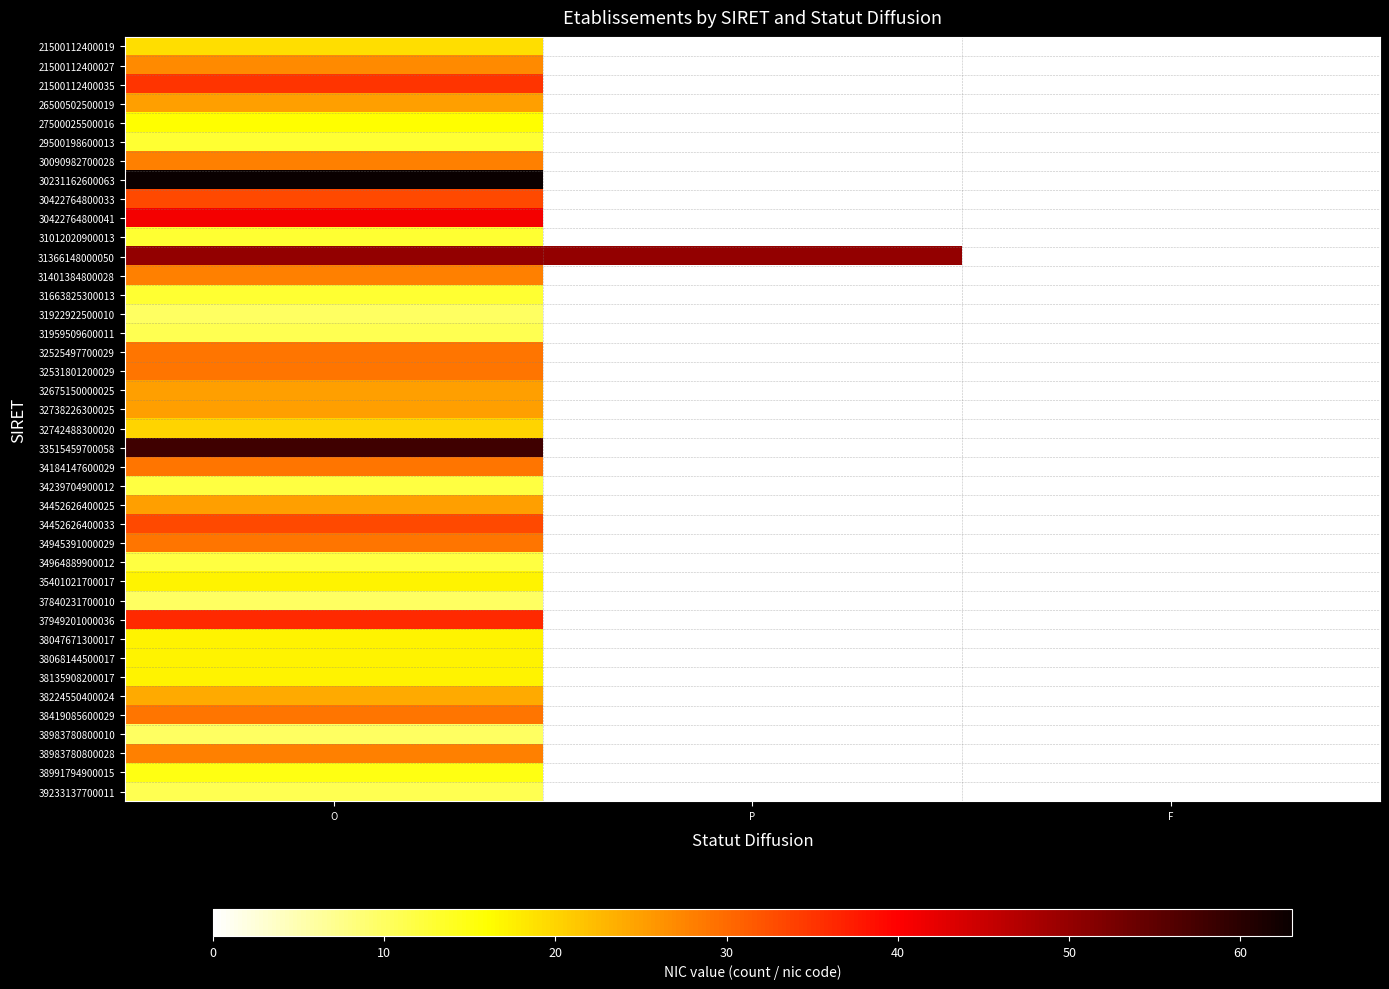

Reading left to right, extract all data points from this chart.

21500112400019: O=19	P=0	F=0
21500112400027: O=27	P=0	F=0
21500112400035: O=35	P=0	F=0
26500502500019: O=25	P=0	F=0
27500025500016: O=16	P=0	F=0
29500198600013: O=13	P=0	F=0
30090982700028: O=28	P=0	F=0
30231162600063: O=63	P=0	F=0
30422764800033: O=33	P=0	F=0
30422764800041: O=41	P=0	F=0
31012020900013: O=13	P=0	F=0
31366148000050: O=50	P=50	F=0
31401384800028: O=28	P=0	F=0
31663825300013: O=13	P=0	F=0
31922922500010: O=10	P=0	F=0
31959509600011: O=11	P=0	F=0
32525497700029: O=29	P=0	F=0
32531801200029: O=29	P=0	F=0
32675150000025: O=25	P=0	F=0
32738226300025: O=25	P=0	F=0
32742488300020: O=20	P=0	F=0
33515459700058: O=58	P=0	F=0
34184147600029: O=29	P=0	F=0
34239704900012: O=12	P=0	F=0
34452626400025: O=25	P=0	F=0
34452626400033: O=33	P=0	F=0
34945391000029: O=29	P=0	F=0
34964889900012: O=12	P=0	F=0
35401021700017: O=17	P=0	F=0
37840231700010: O=10	P=0	F=0
37949201000036: O=36	P=0	F=0
38047671300017: O=17	P=0	F=0
38068144500017: O=17	P=0	F=0
38135908200017: O=17	P=0	F=0
38224550400024: O=24	P=0	F=0
38419085600029: O=29	P=0	F=0
38983780800010: O=10	P=0	F=0
38983780800028: O=28	P=0	F=0
38991794900015: O=15	P=0	F=0
39233137700011: O=11	P=0	F=0